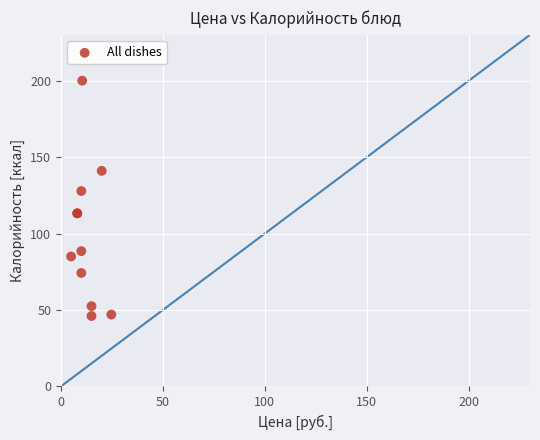

What Y value in the scatter plot is closest to 123?

127.8